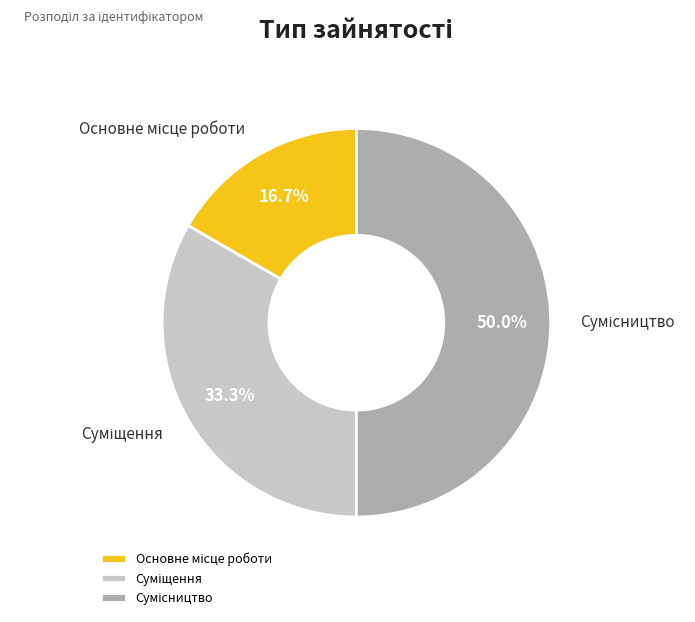

Rank the categories by value from highest to lowest.

Сумісництво, Суміщення, Основне місце роботи